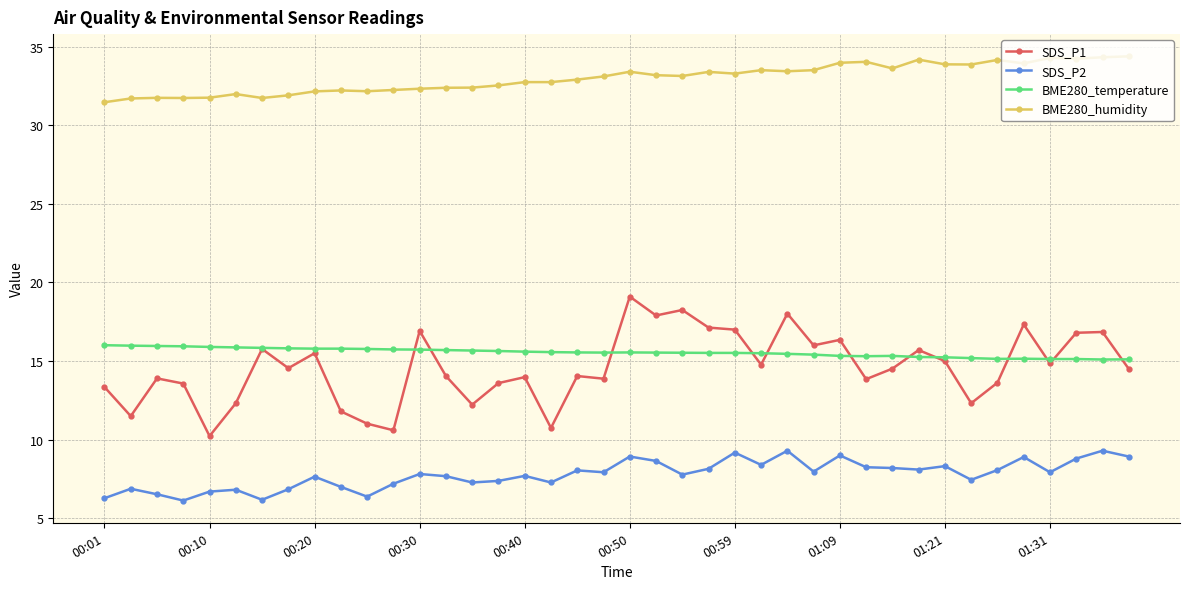

Which series has the widest spread of values?

SDS_P1